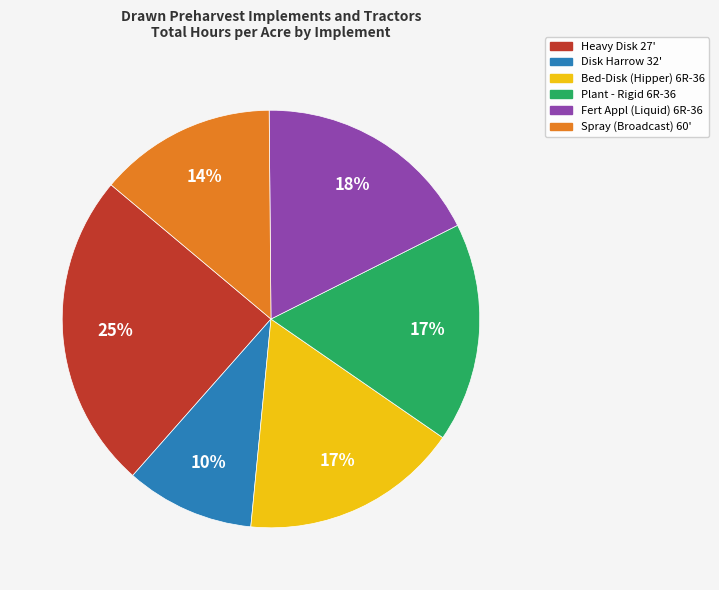

To the nearest percent, what is the difference between the Fert Appl (Liquid) 6R-36 and Bed-Disk (Hipper) 6R-36 slice percentages?

1%